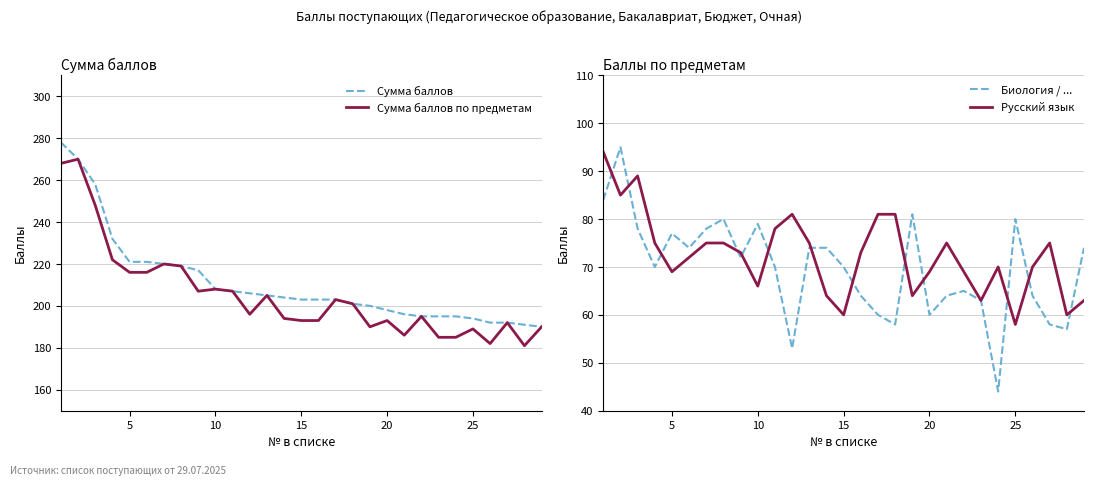

What is the highest value of the Русский язык series?

94